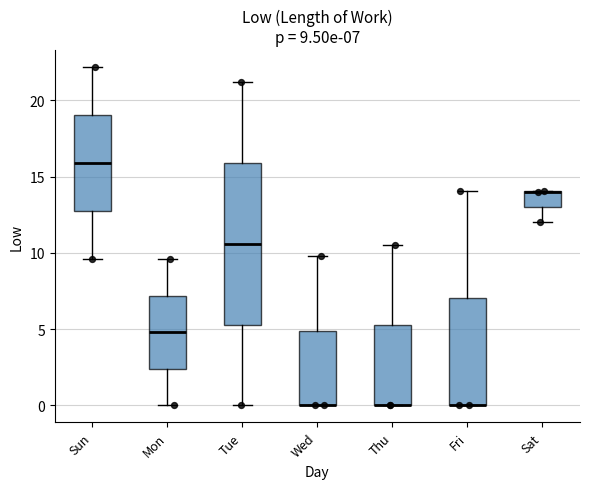

Which box is the tallest, from its lower edge to its upper edge?

Tue